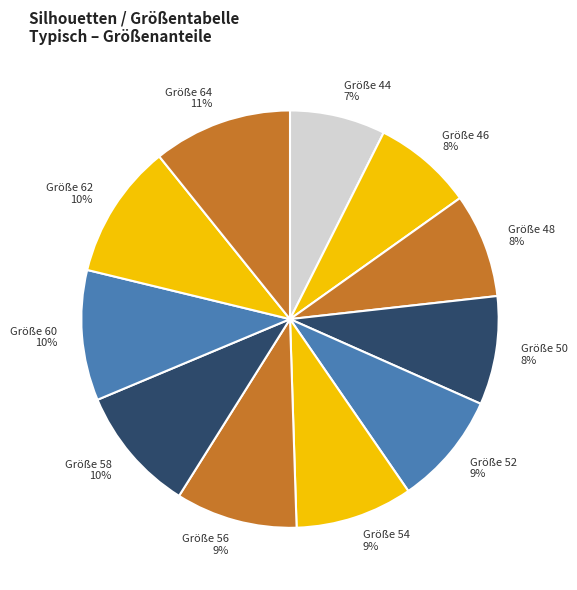

How many slices are in this pie chart?

11